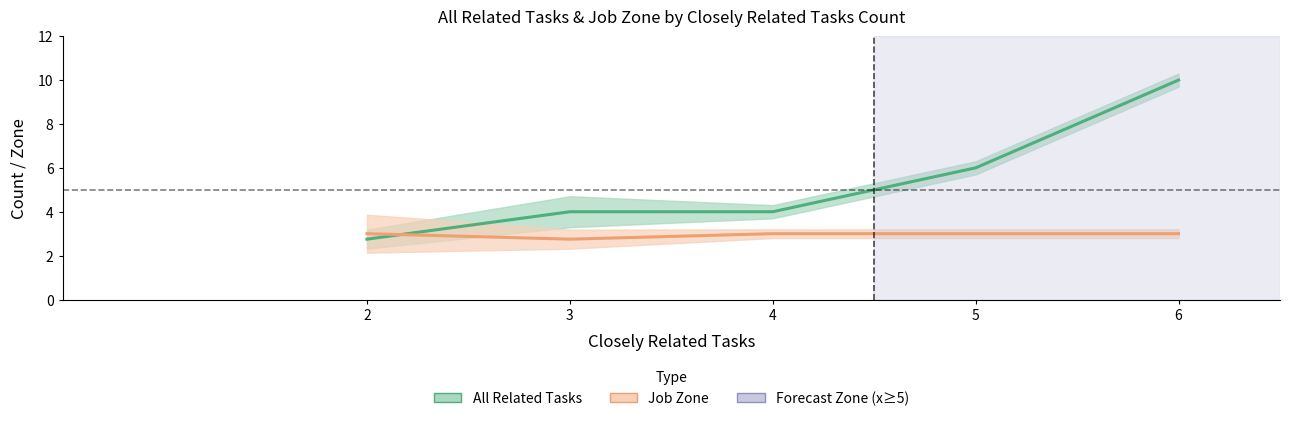

What is the difference between the All Related Tasks values at 5 and 6?

4.0